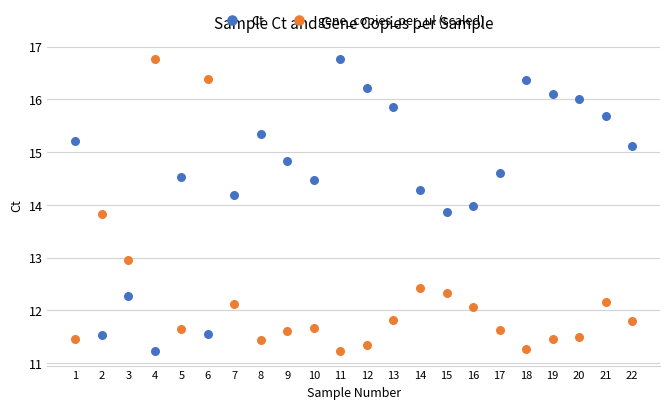

What is the X range (max minus min) for the scatter plot?

21.0